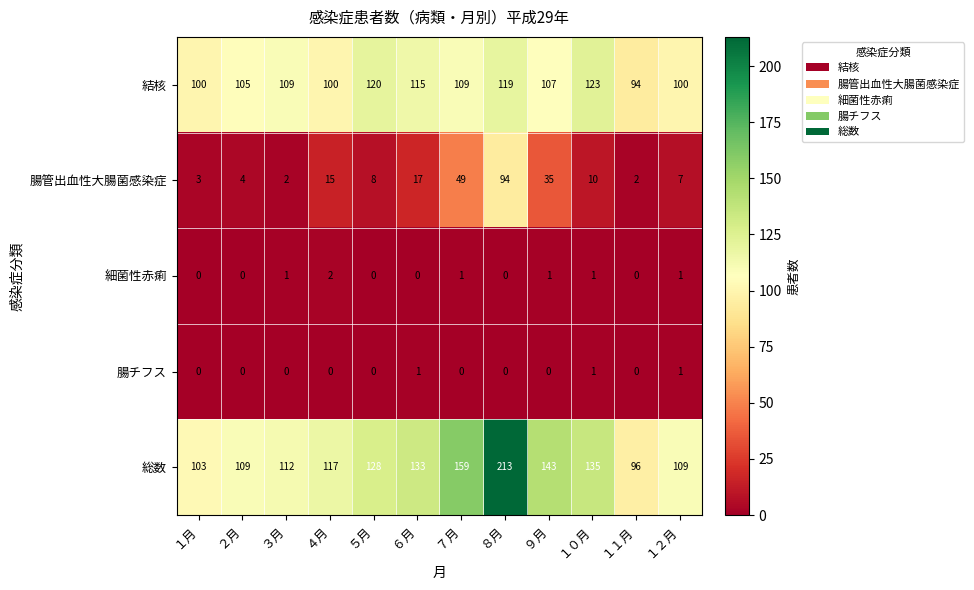

At how many categories does at least one series exceed 23?

12